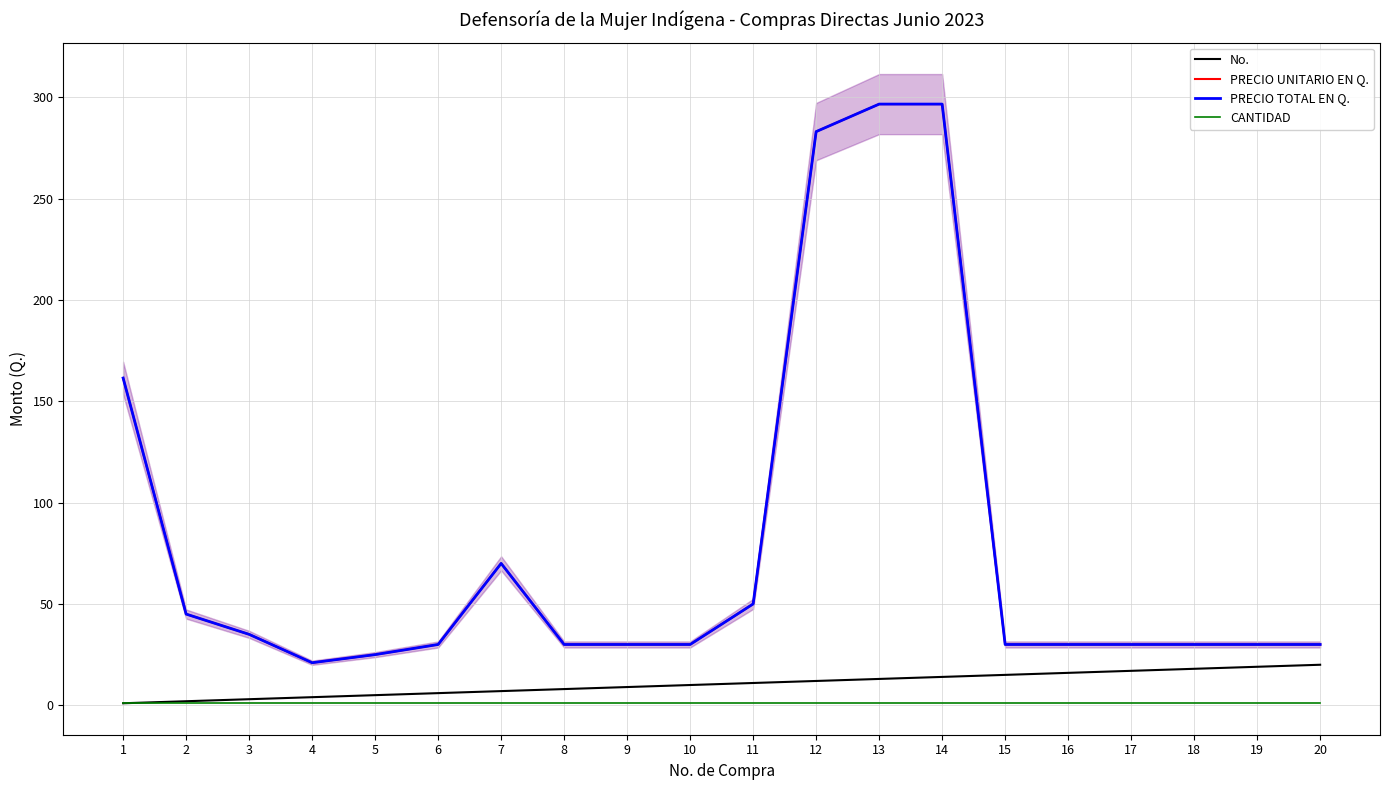

At which label does CANTIDAD reach its peak?

1